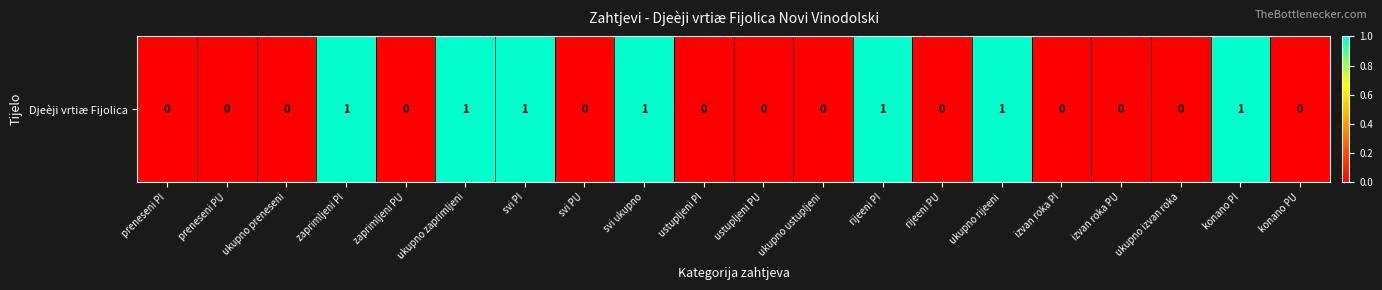

At which category does the chart reach its minimum across all series?

preneseni PI